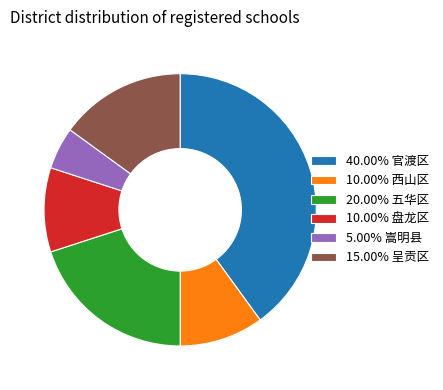

Approximately how many times larger is the value at 10.00% 西山区 compared to 20.00% 五华区?

0.5